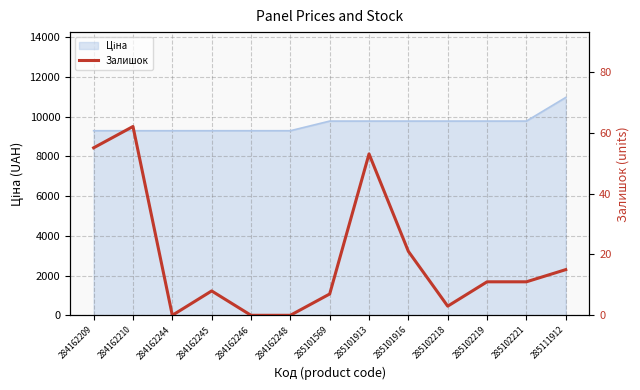

What is the difference between the maximum and second lowest values?

62